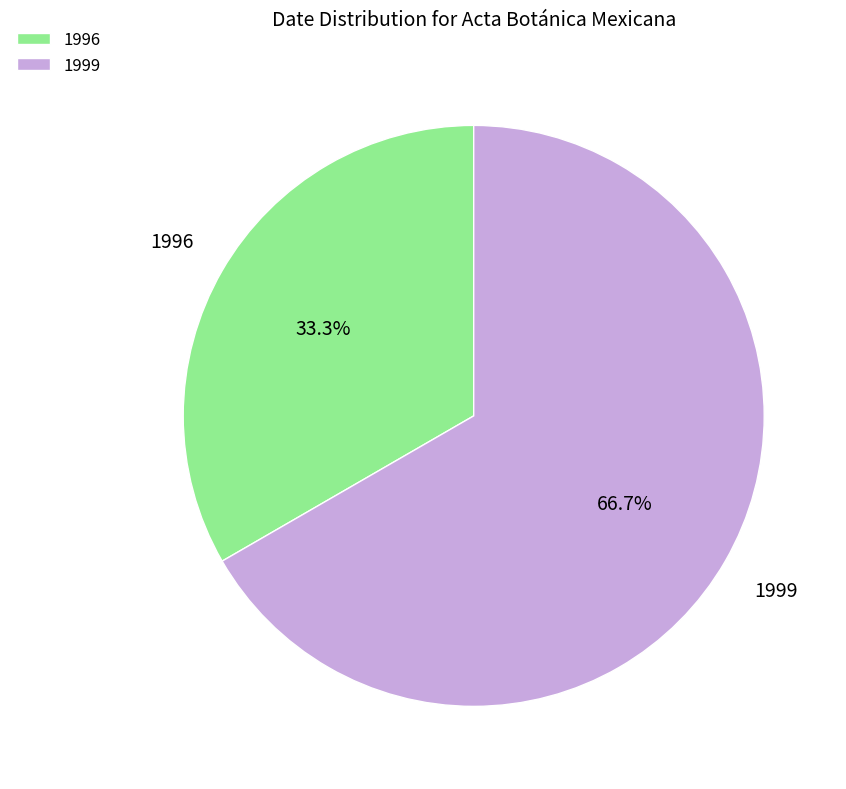

Approximately how many times larger is the value at 1996 compared to 1999?

0.5